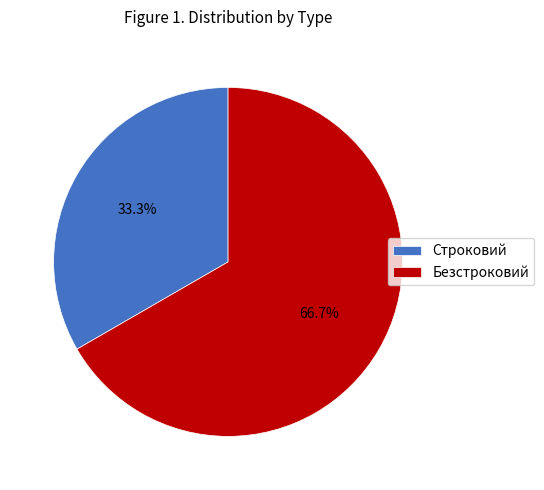

True or false: Строковий accounts for 47% of the total.

False